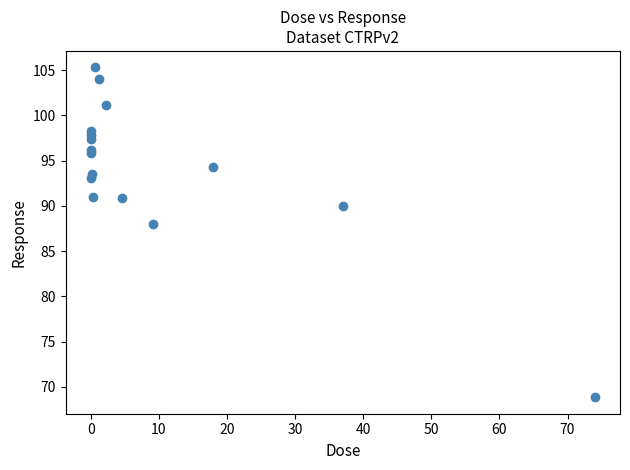

What Y value in the scatter plot is closest to 87?

88.0